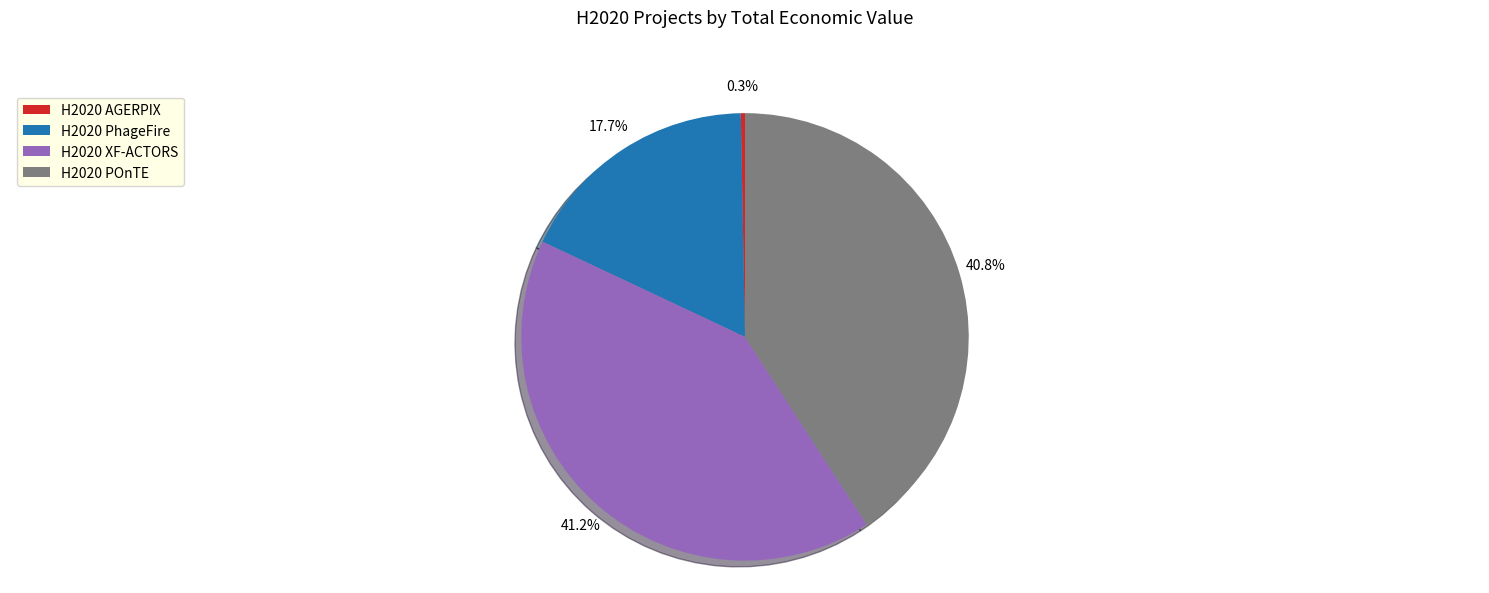

How many slices are in this pie chart?

4